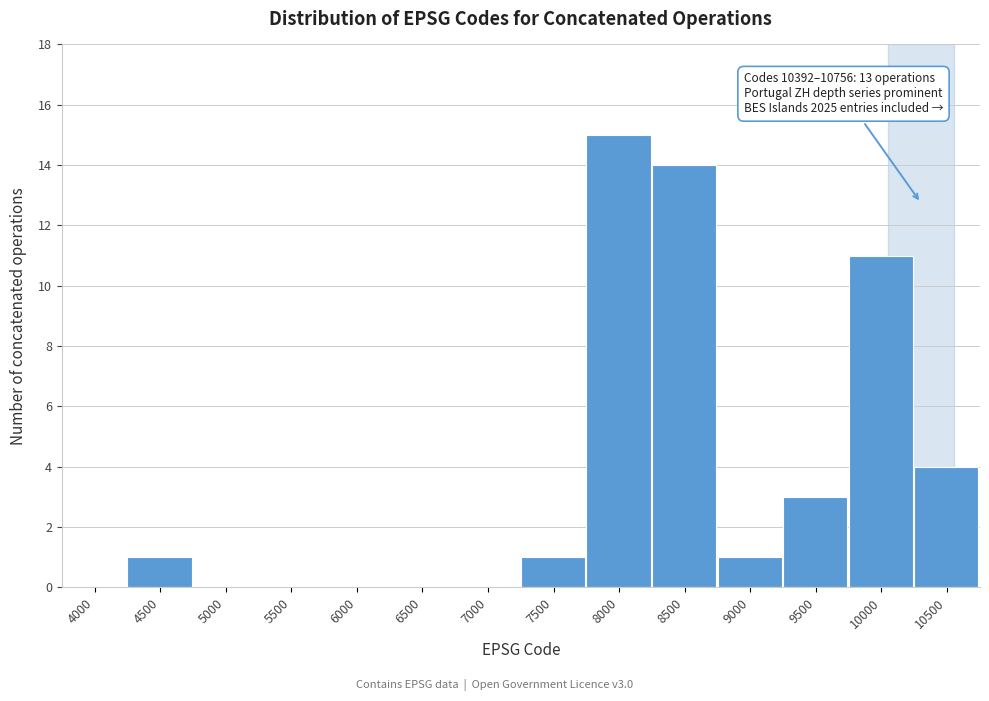

Reading right to left, list all the values displayed in this chart.

10500=4	10000=11	9500=3	9000=1	8500=14	8000=15	7500=1	7000=0	6500=0	6000=0	5500=0	5000=0	4500=1	4000=0